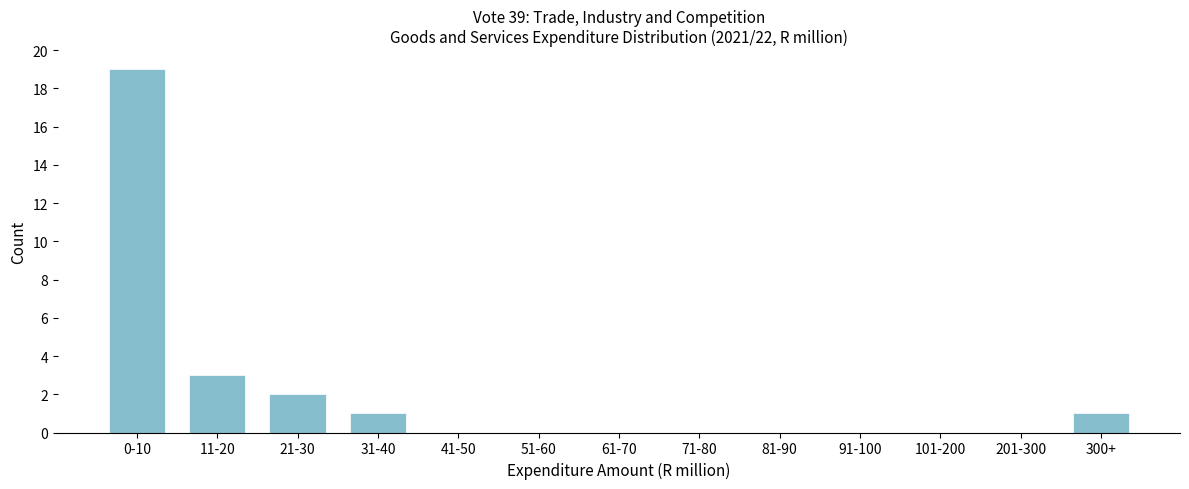

Reading left to right, what are all the values shown in this chart?

0-10=19	11-20=3	21-30=2	31-40=1	41-50=0	51-60=0	61-70=0	71-80=0	81-90=0	91-100=0	101-200=0	201-300=0	300+=1